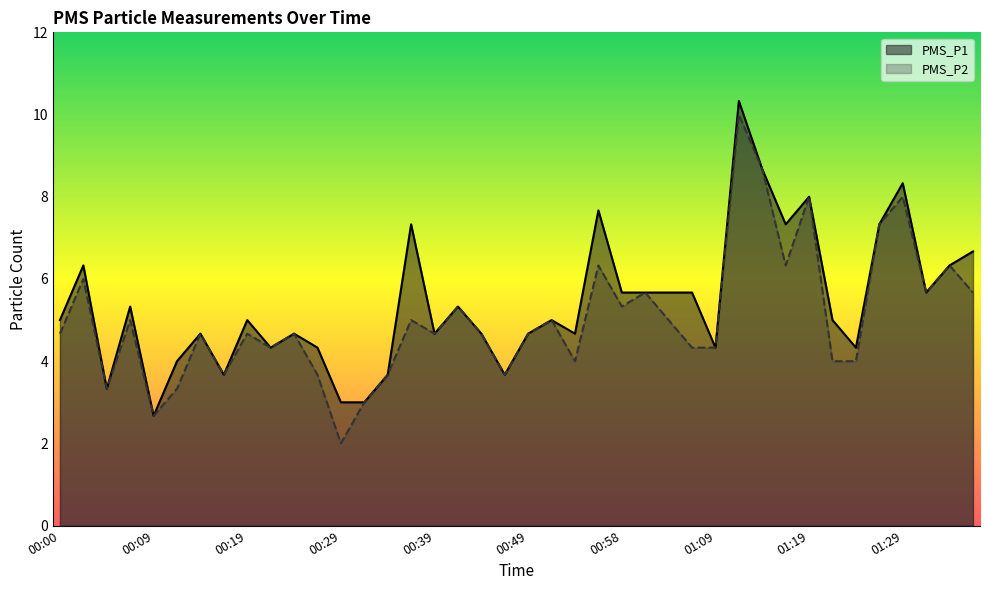

How many data points in PMS_P1 are above 5?

18